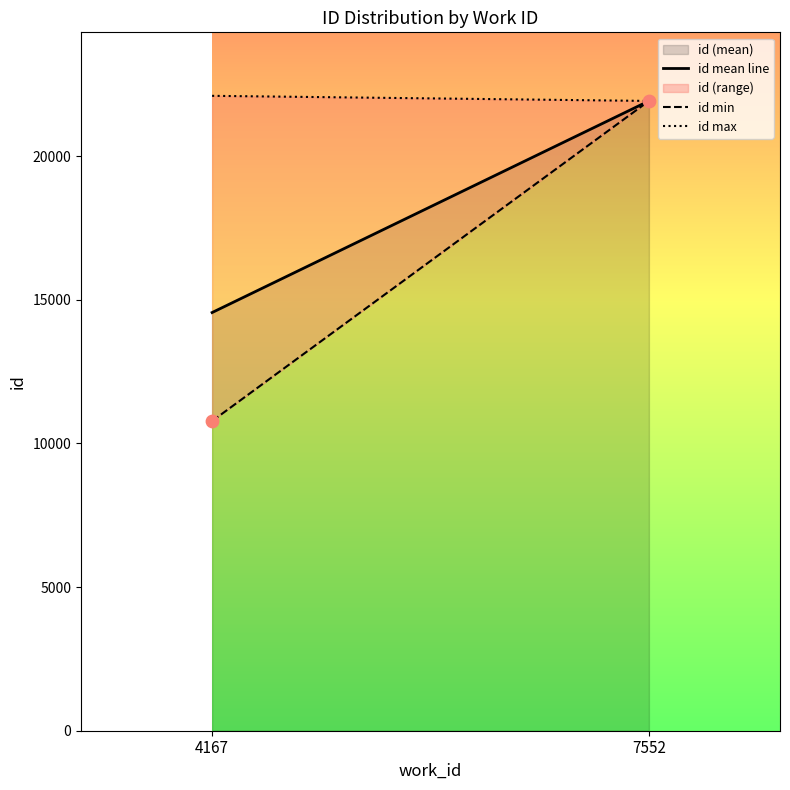

What is the range of Y values (max minus min)?

11145